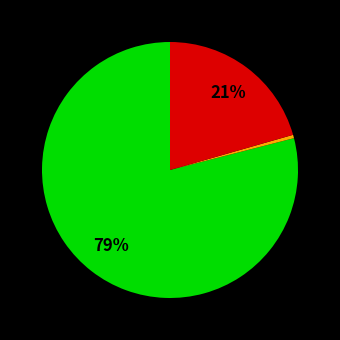

To the nearest percent, what is the difference between the largest and smallest slice percentages?

79%